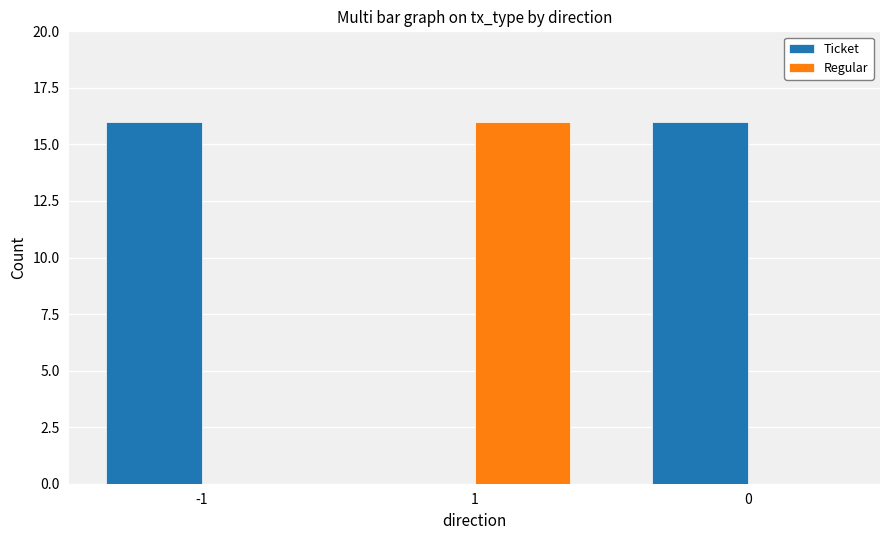

What is the sum of all Ticket values?

32